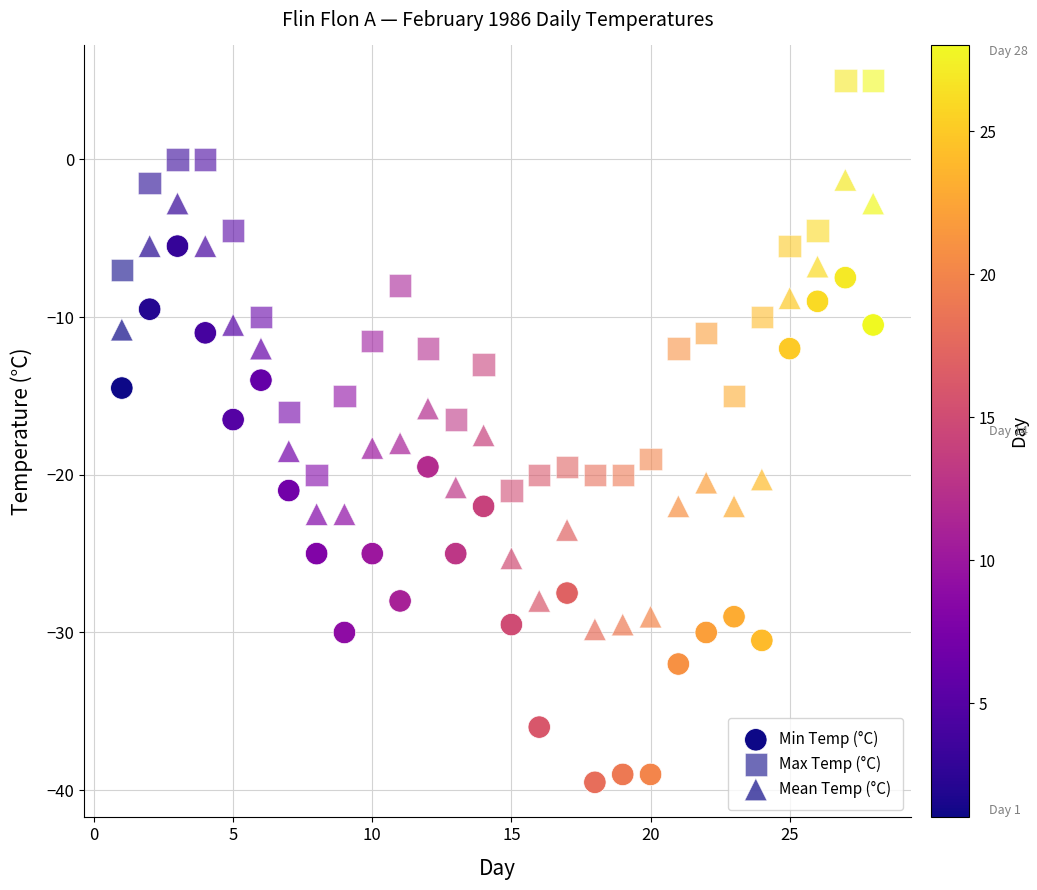

How many points are shown in the scatter plot?

84